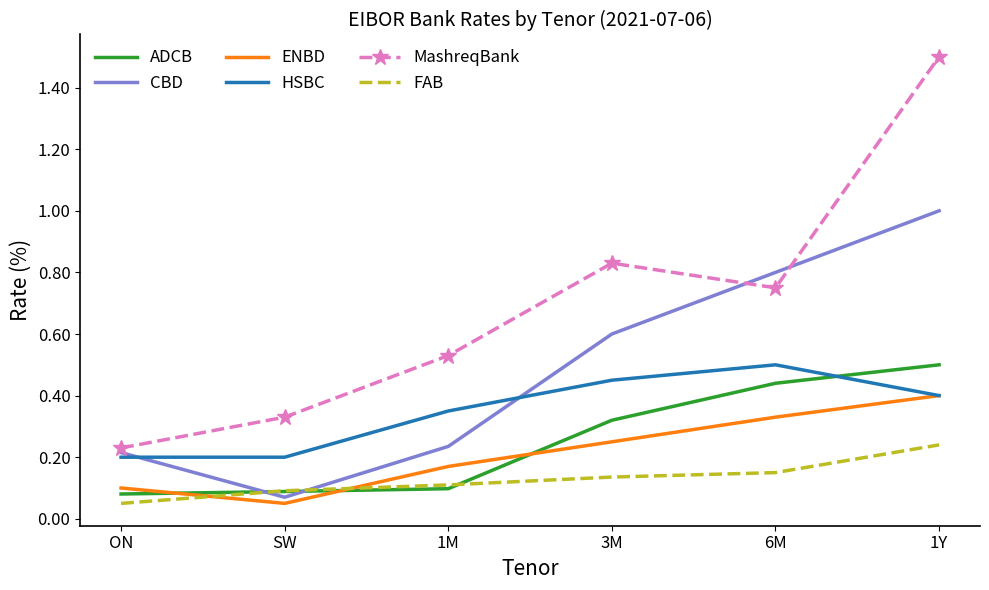

Where is ENBD nearest to the value 0?

SW